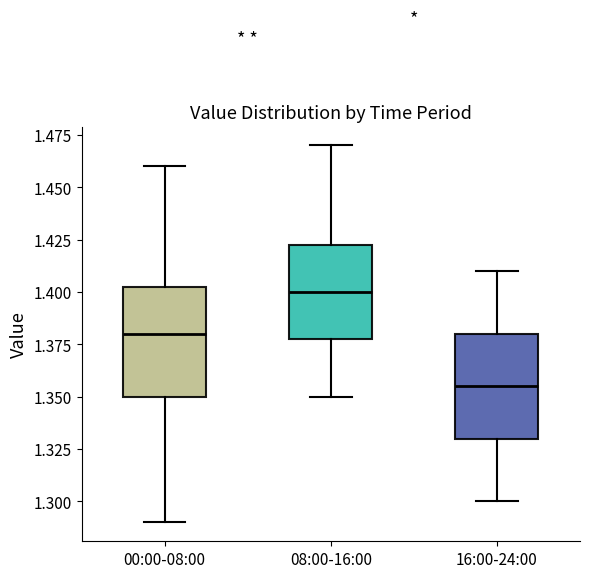

Reading left to right, transcribe this box plot: for each box, give where its median line is, the range the box spans, and where its two whiskers end, as read against the y-axis. The values are not printed on the chart, so give them approximately, as read against the axis.

00:00-08:00: median 1.380, box 1.350 to 1.405, whiskers 1.290 to 1.460
08:00-16:00: median 1.400, box 1.380 to 1.425, whiskers 1.350 to 1.470
16:00-24:00: median 1.355, box 1.330 to 1.380, whiskers 1.300 to 1.410